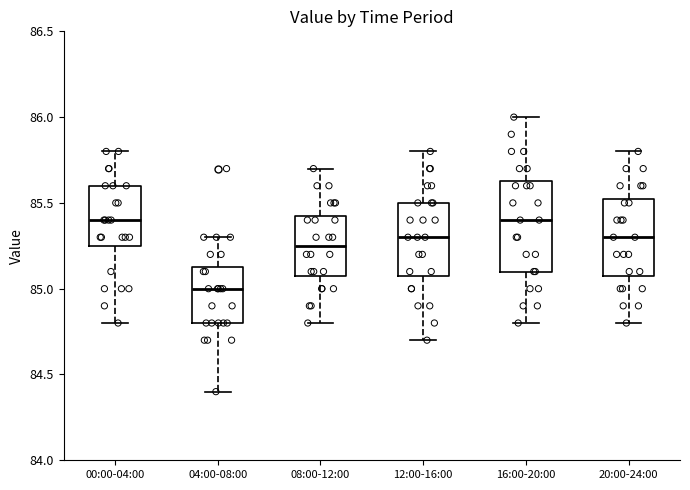

Where does the upper whisker of the box for 12:00-16:00 end on the y-axis? The values are not printed on the chart, so give them approximately, as read against the axis.

85.80